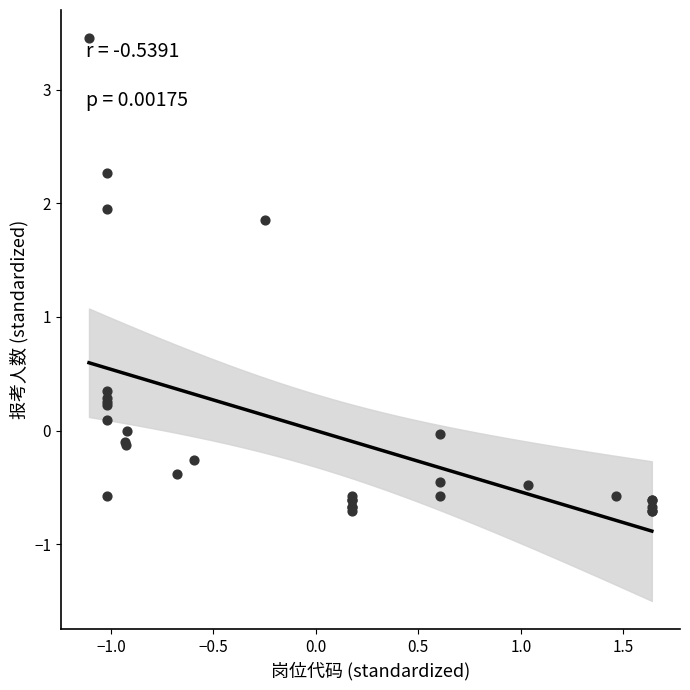

What Y value in the scatter plot is closest to 1?

0.3